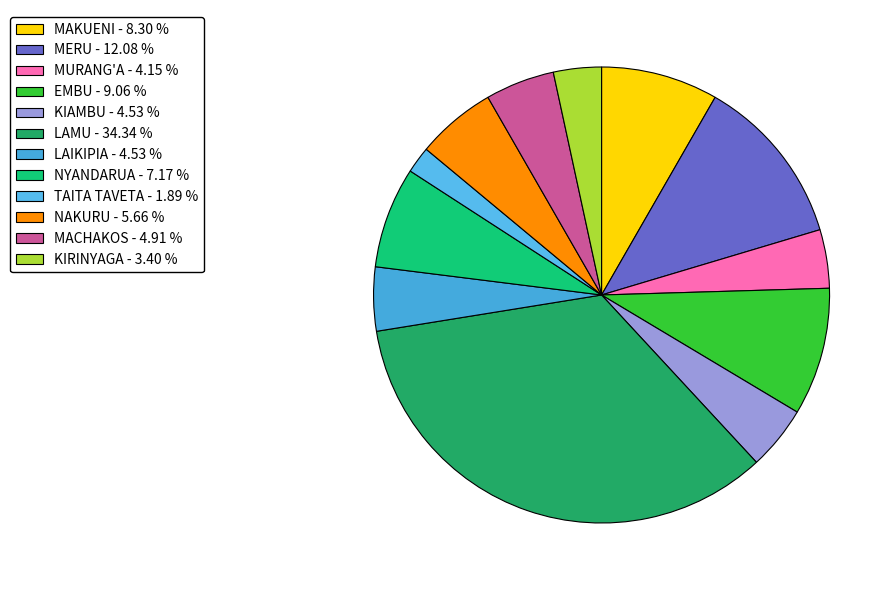

Which slice is the smallest?

TAITA TAVETA